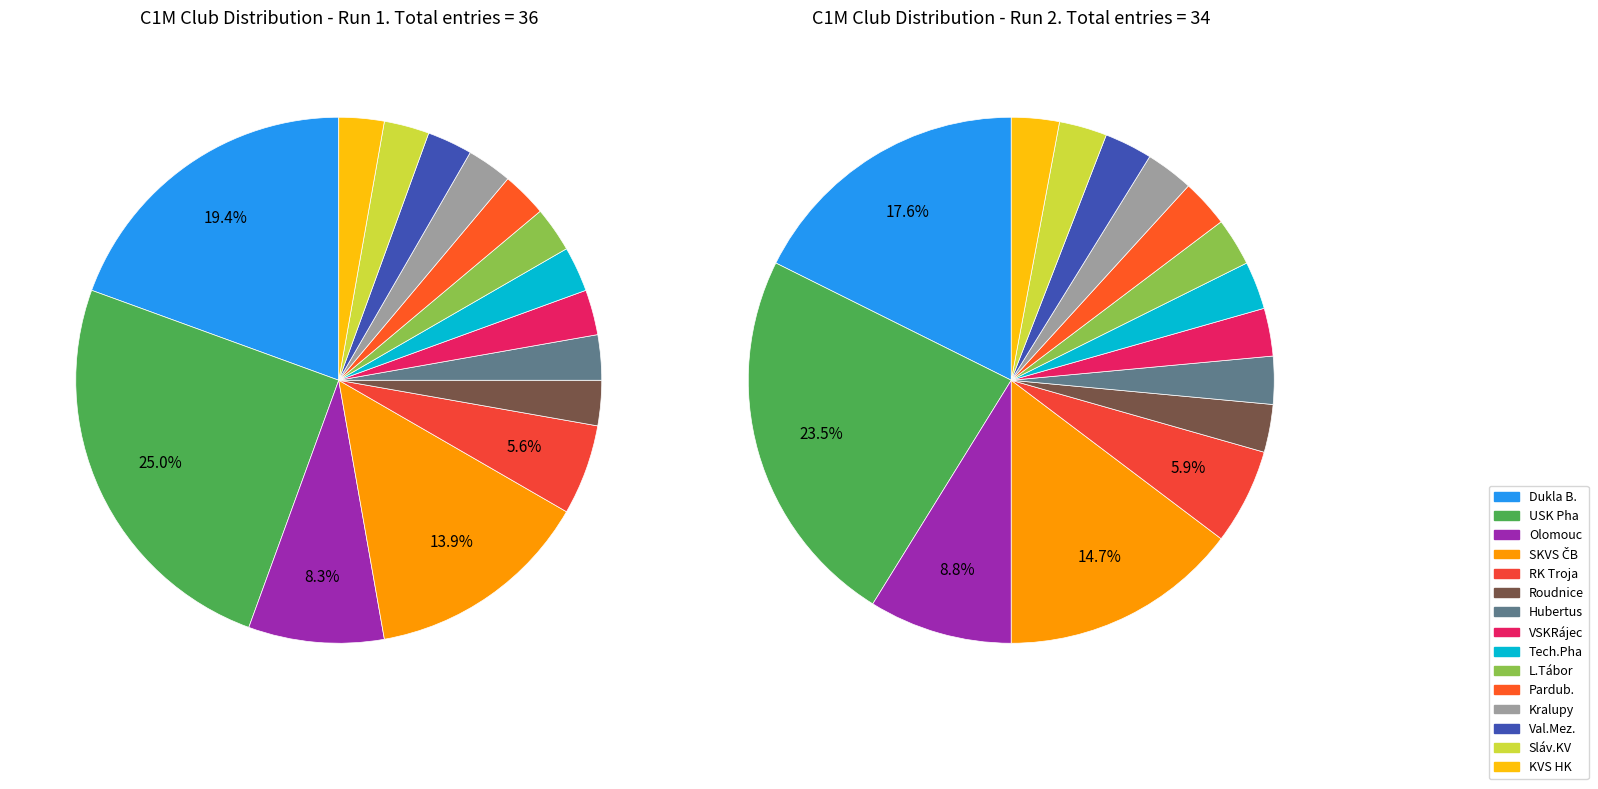

Is there a majority slice in this chart?

No